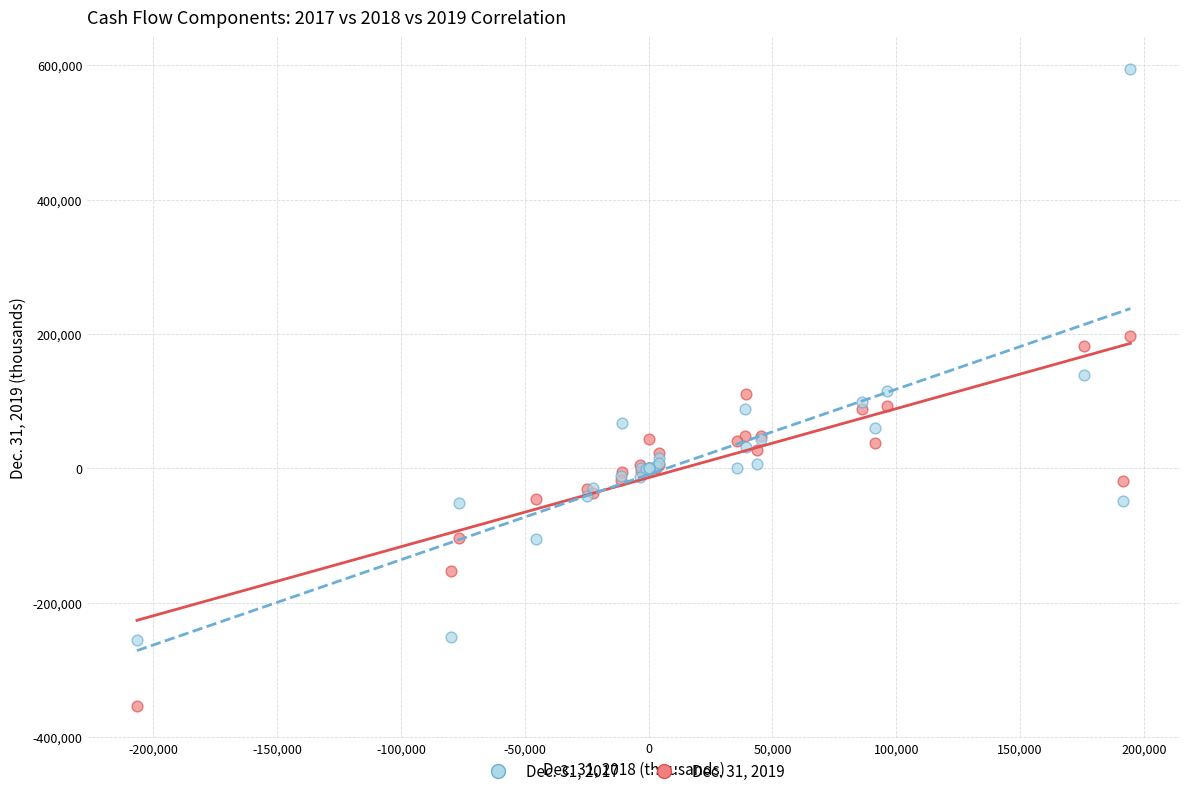

Which series reaches the maximum Y coordinate?

Dec. 31, 2017